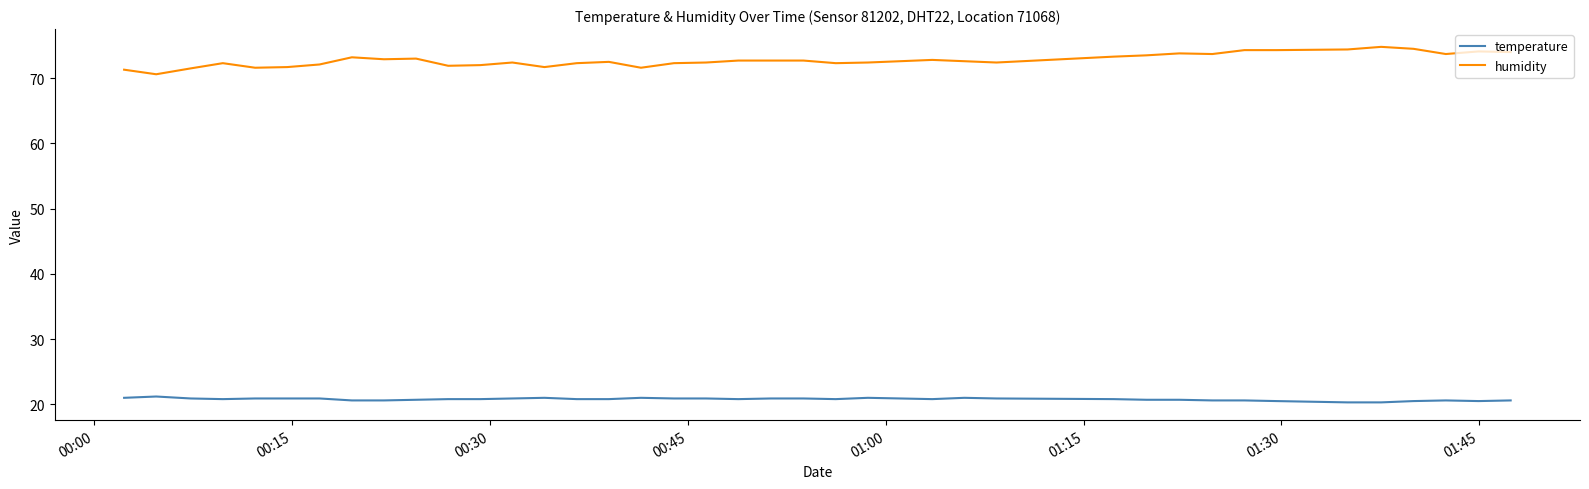

What is the sum of all humidity values?

2910.9